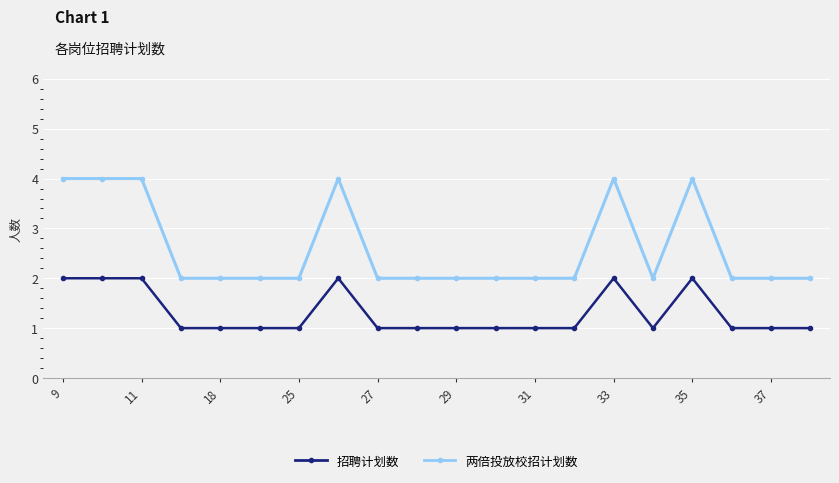

True or false: 两倍投放校招计划数 has more than 1 interior local peaks.

True